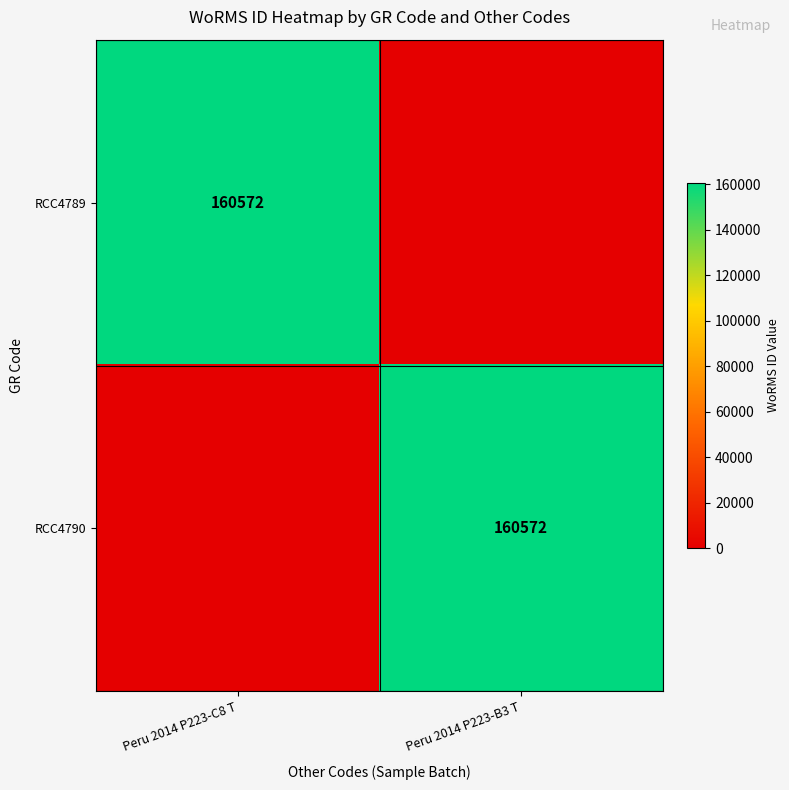

Which category has the highest value across all series?

Peru 2014 P223-C8 T